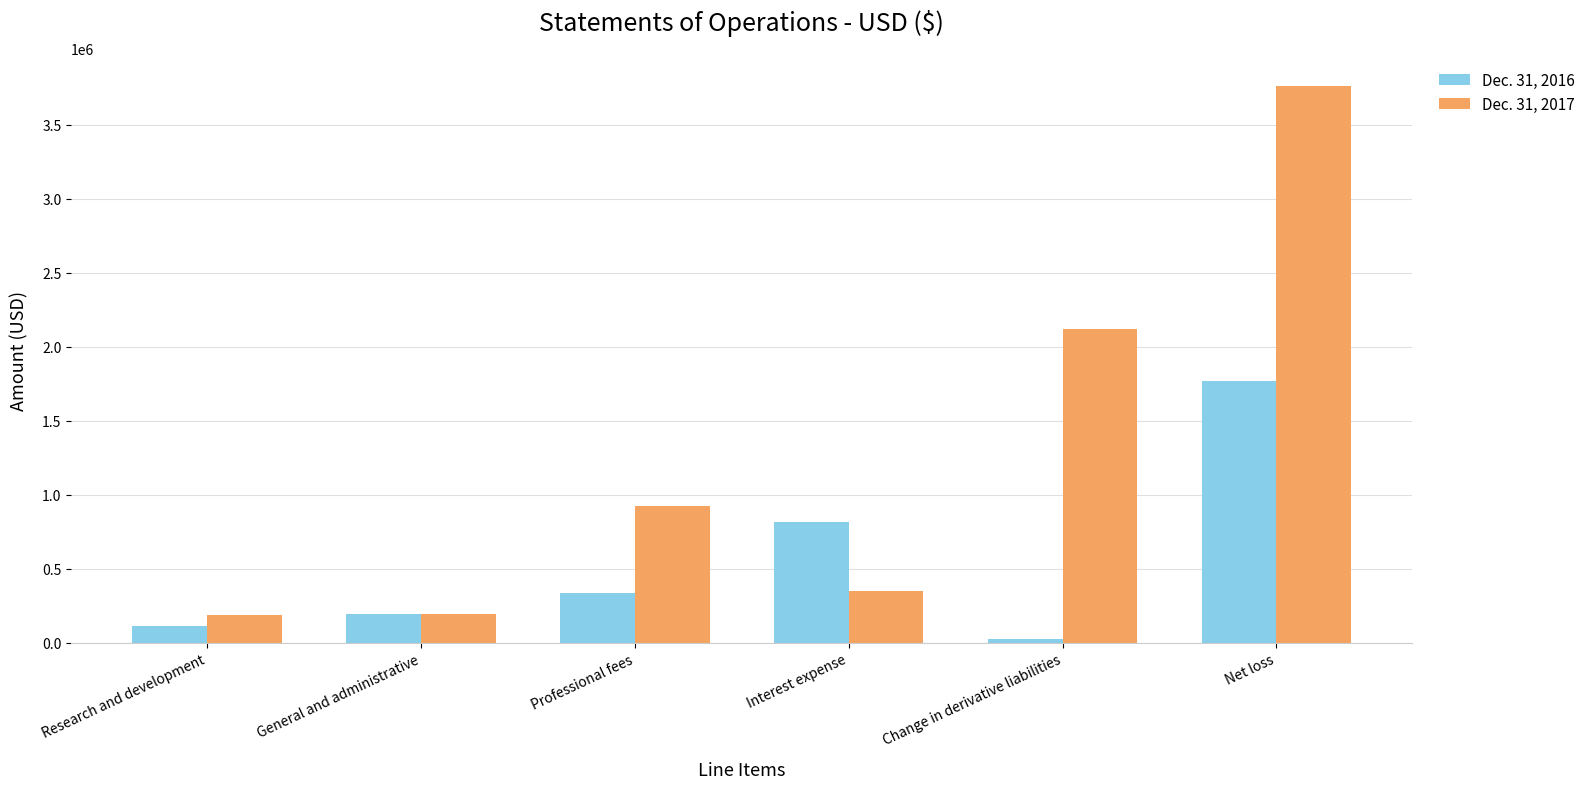

Which label corresponds to the smallest value in the chart?

Change in derivative liabilities